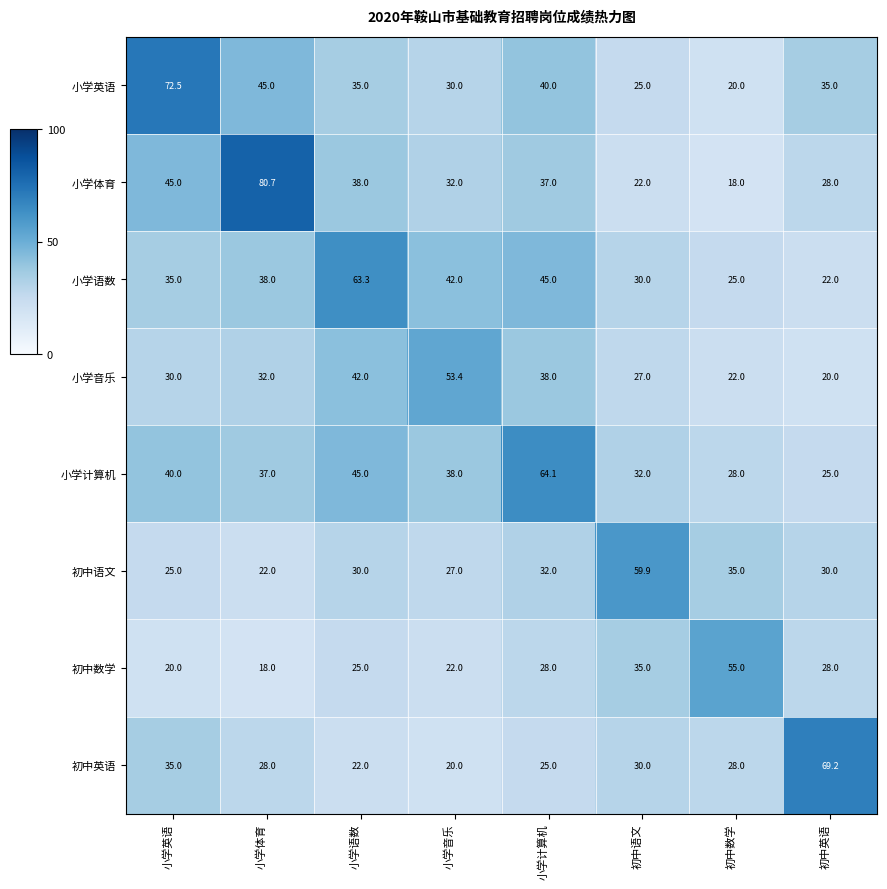

What is the smallest value displayed?

18.0